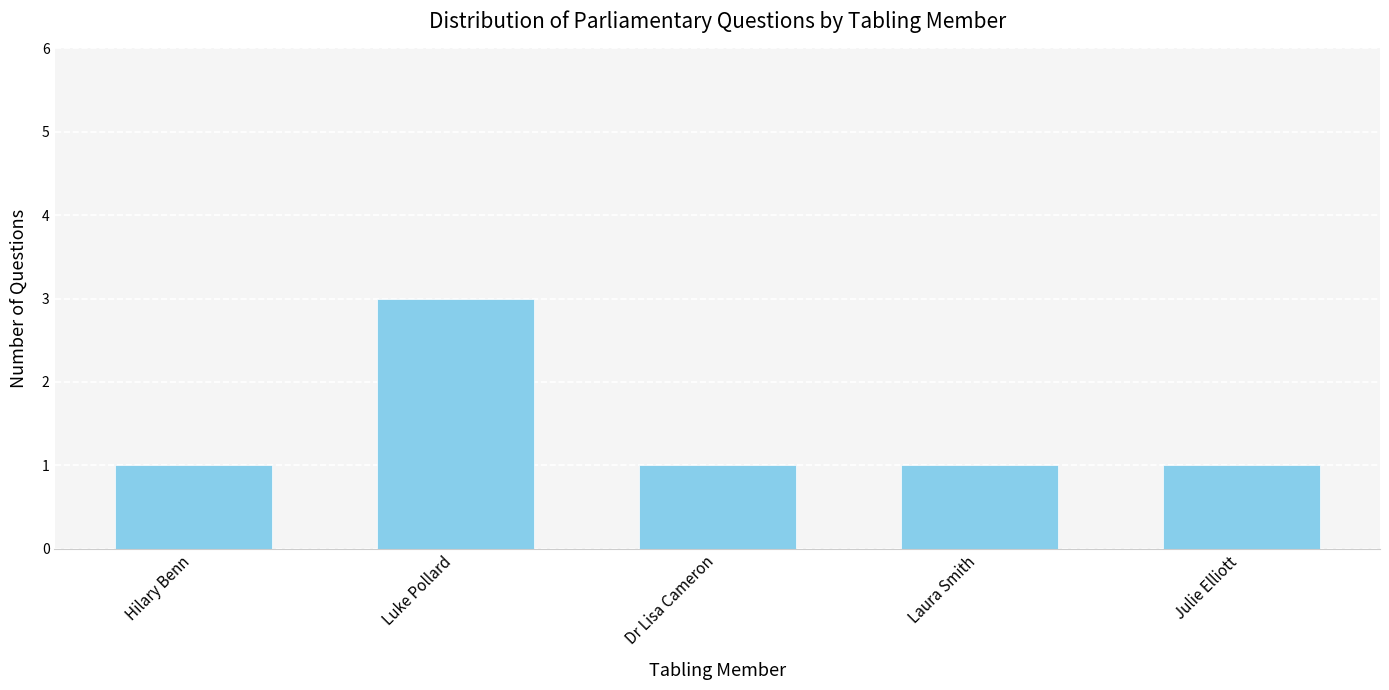

What is the difference between the maximum and minimum values?

2